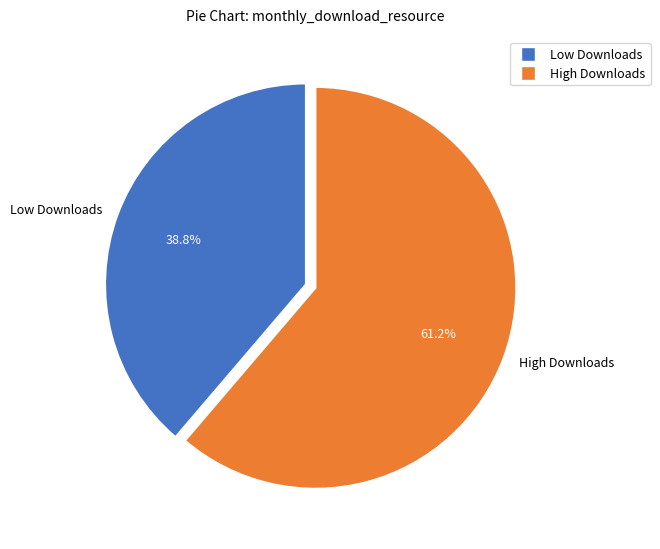

Rank the categories by value from highest to lowest.

High Downloads, Low Downloads